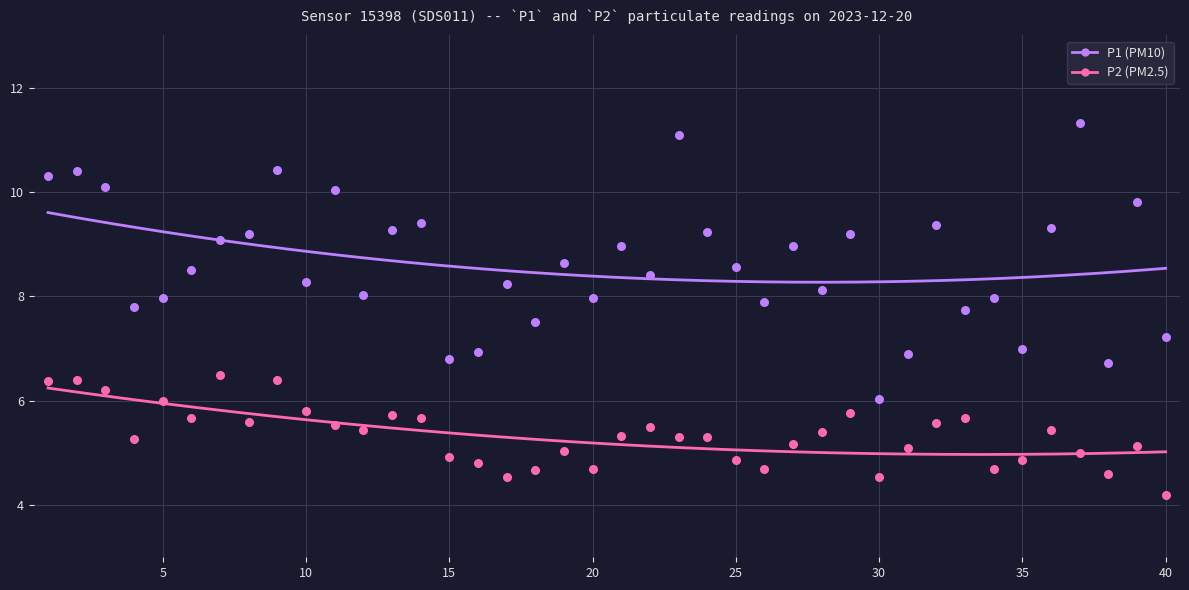

Is the value of P1 at 00:11 greater than the value of P2 at 01:32?

Yes